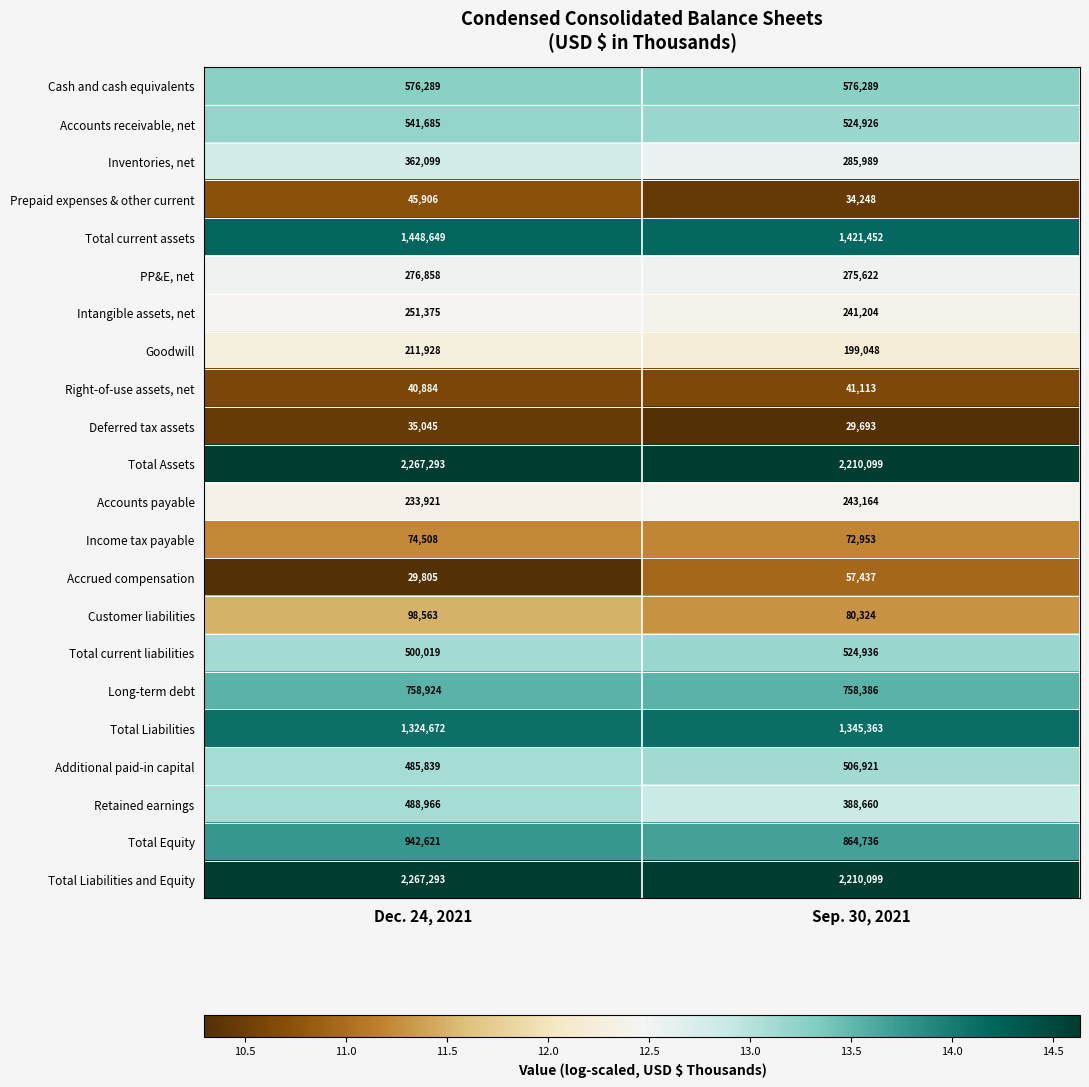

What is the total value across all series at Sep. 30, 2021?

12892662